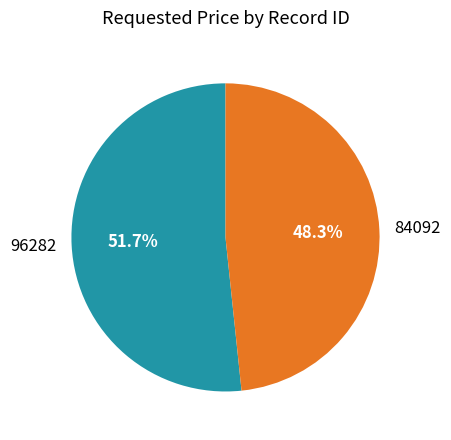

To the nearest percent, what is the average slice percentage?

50%